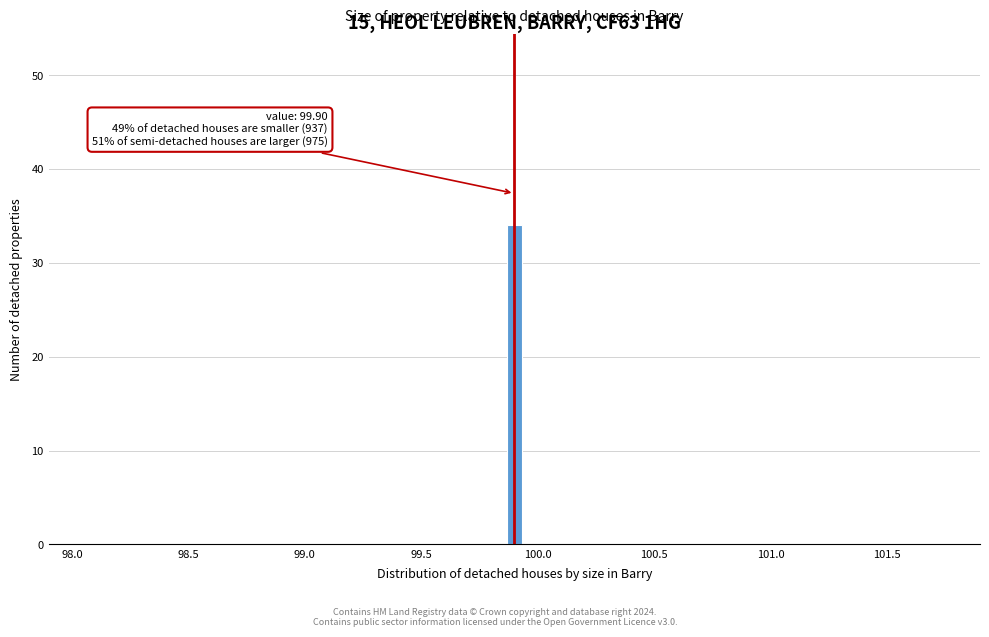

Read against the x-axis, roughly where is the centre of the tallest bar?

99.90